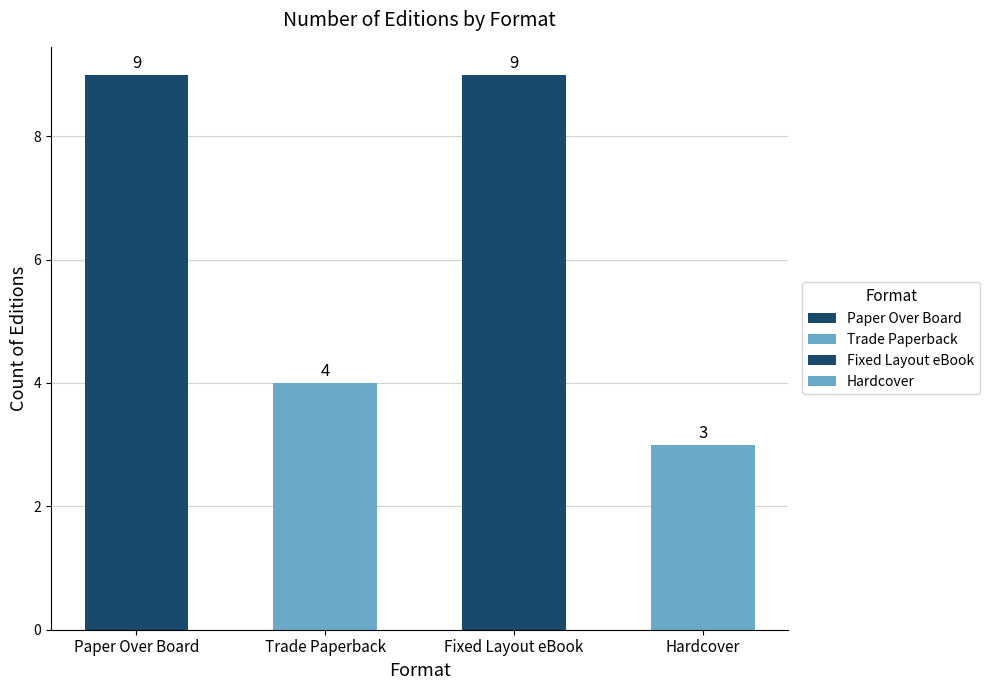

Are the bars horizontal?

No